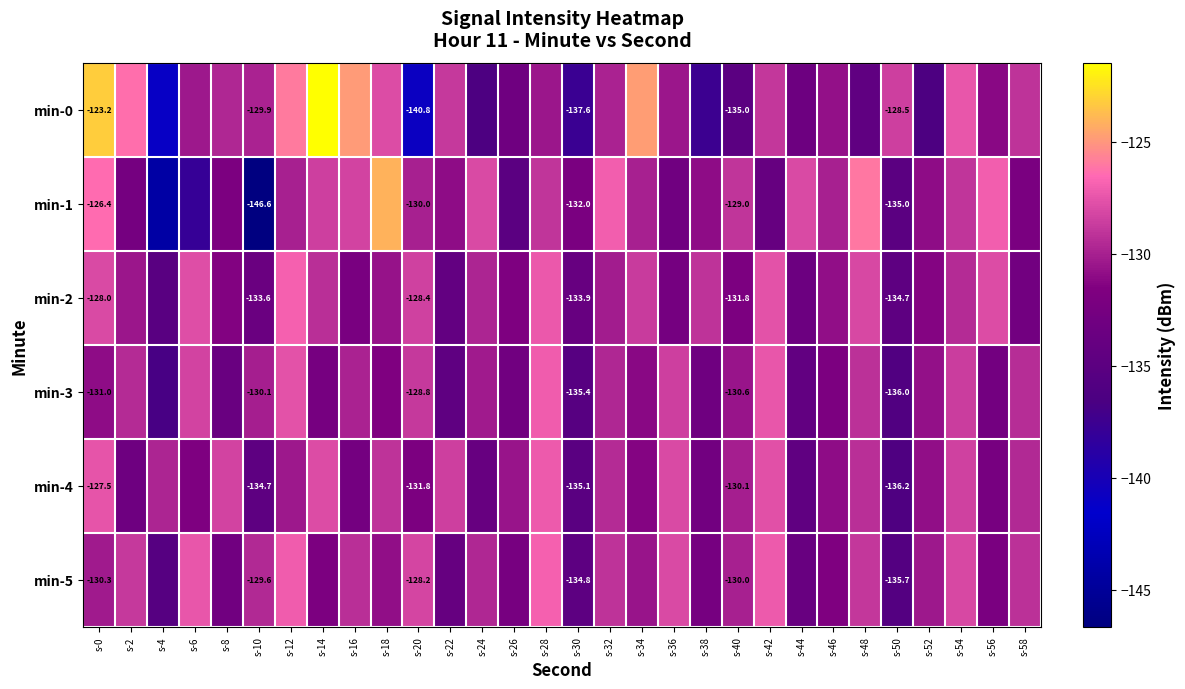

What is the difference between the min-3 values at s-12 and s-48?

1.6